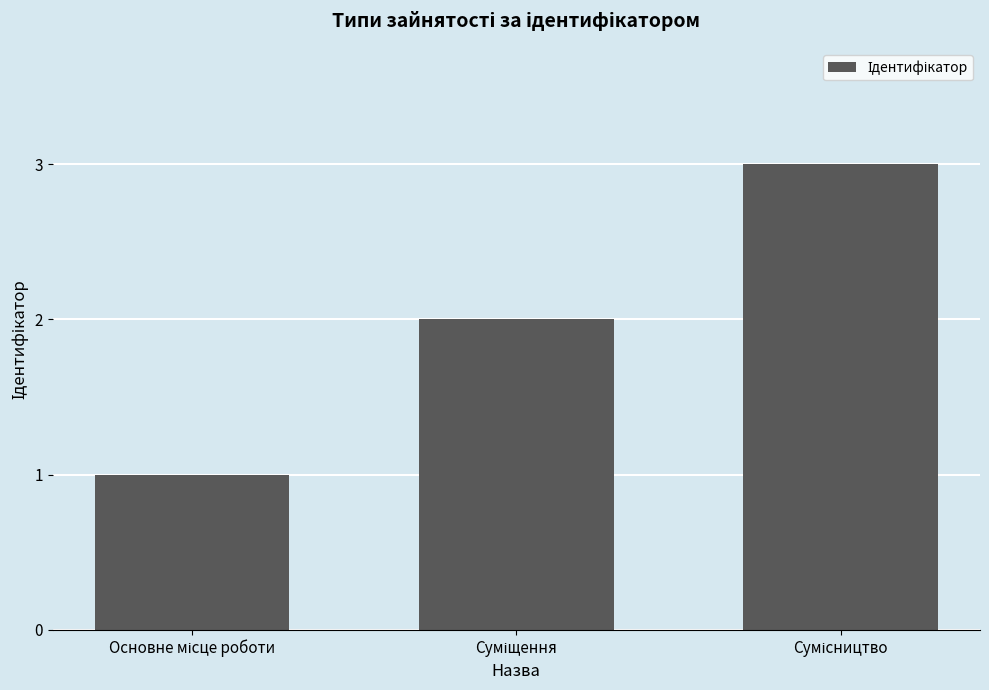

What is the sum of all values?

6